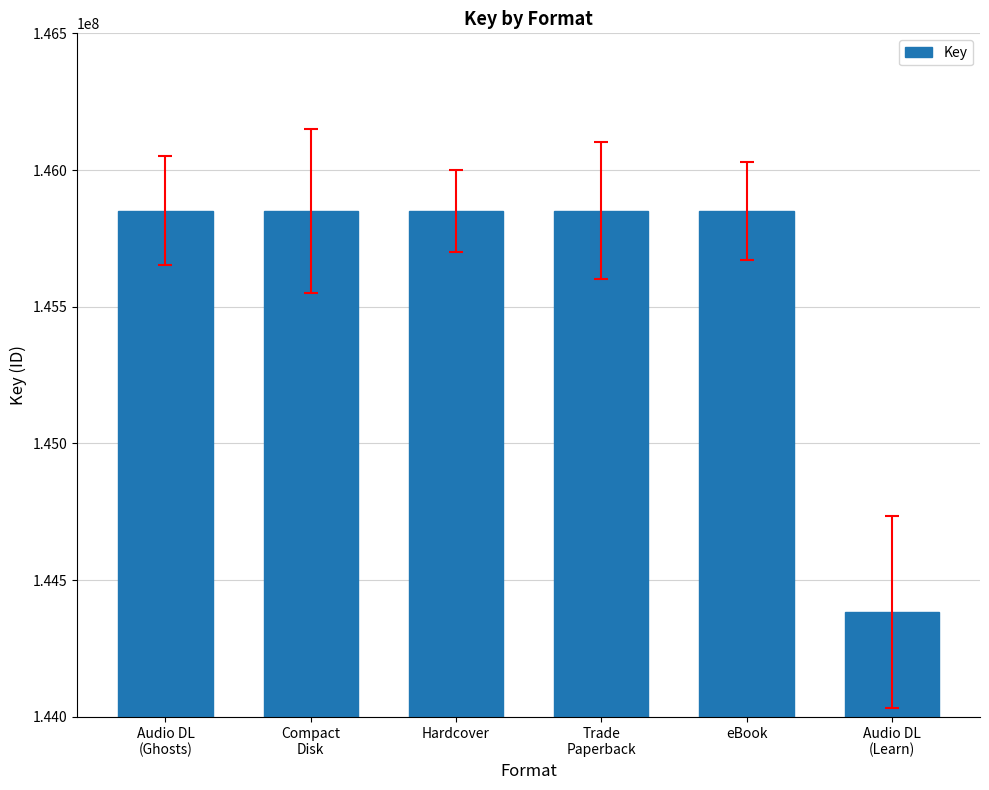

The value at Trade
Paperback is 145851136. True or false?

True